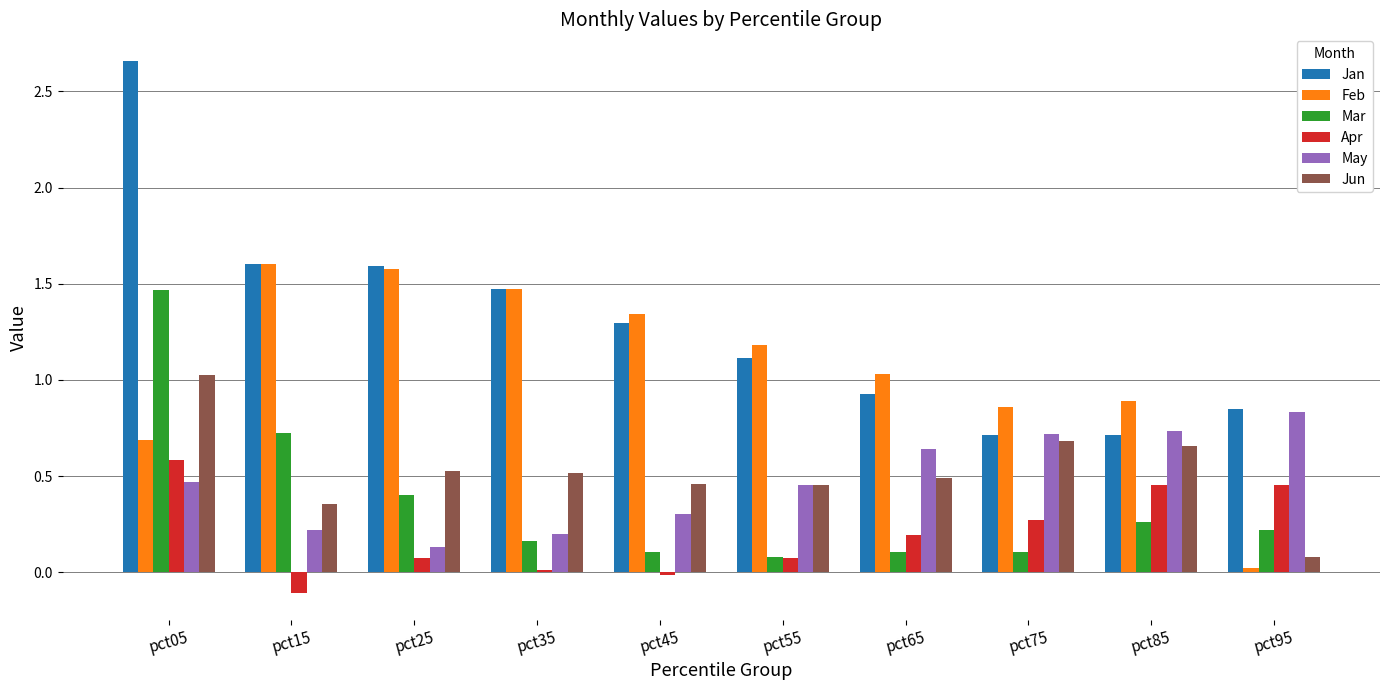

Between pct35 and pct75, which series saw the biggest shift?

Jan